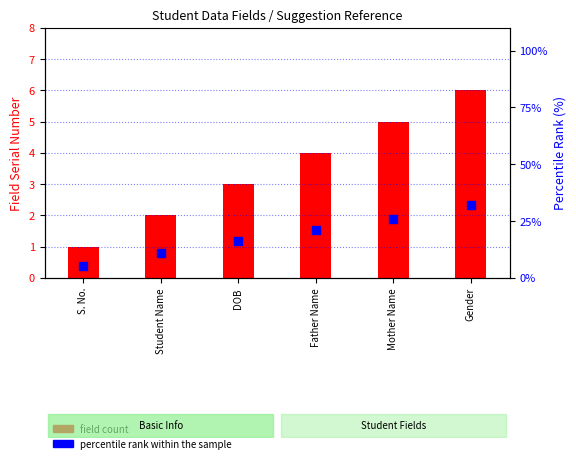

At how many categories does at least one series exceed 10?

5